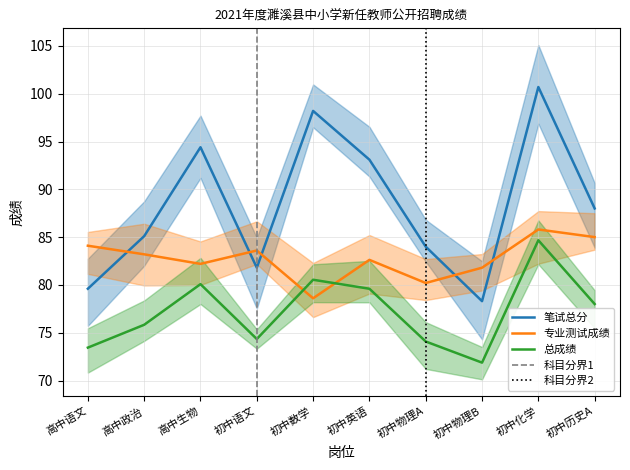

How many lines are shown in the chart?

3